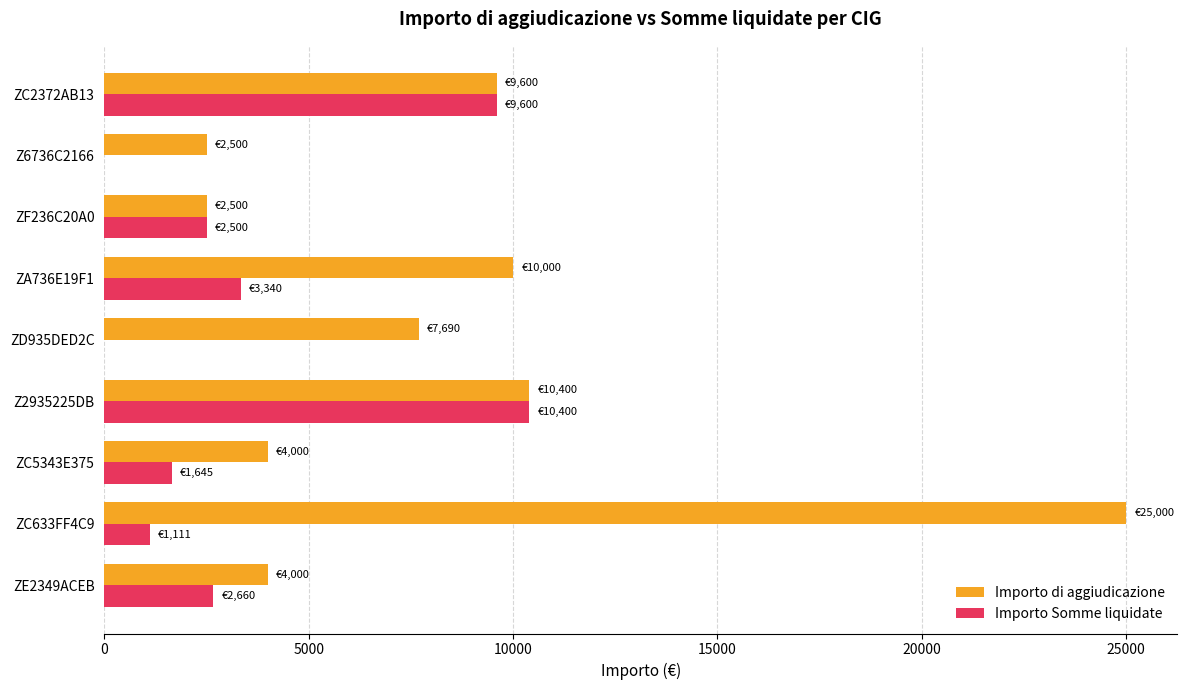

Which series changed the most between Z6736C2166 and ZC2372AB13?

Importo Somme liquidate